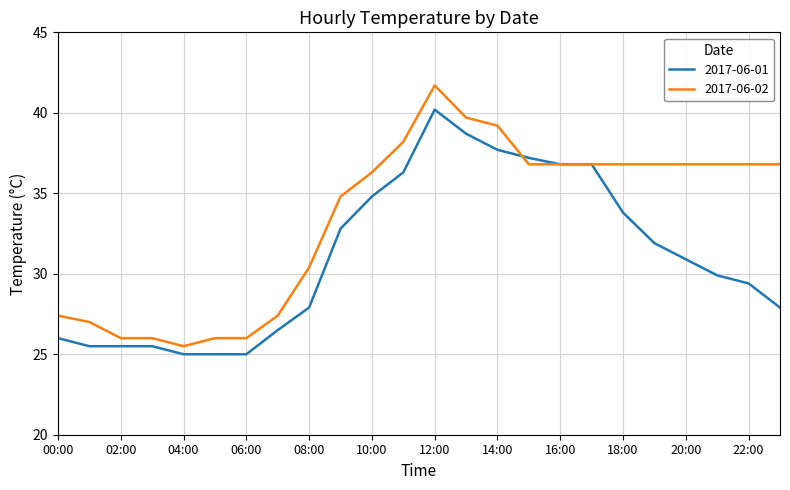

Rank the series by their maximum value, from highest to lowest.

2017-06-02, 2017-06-01